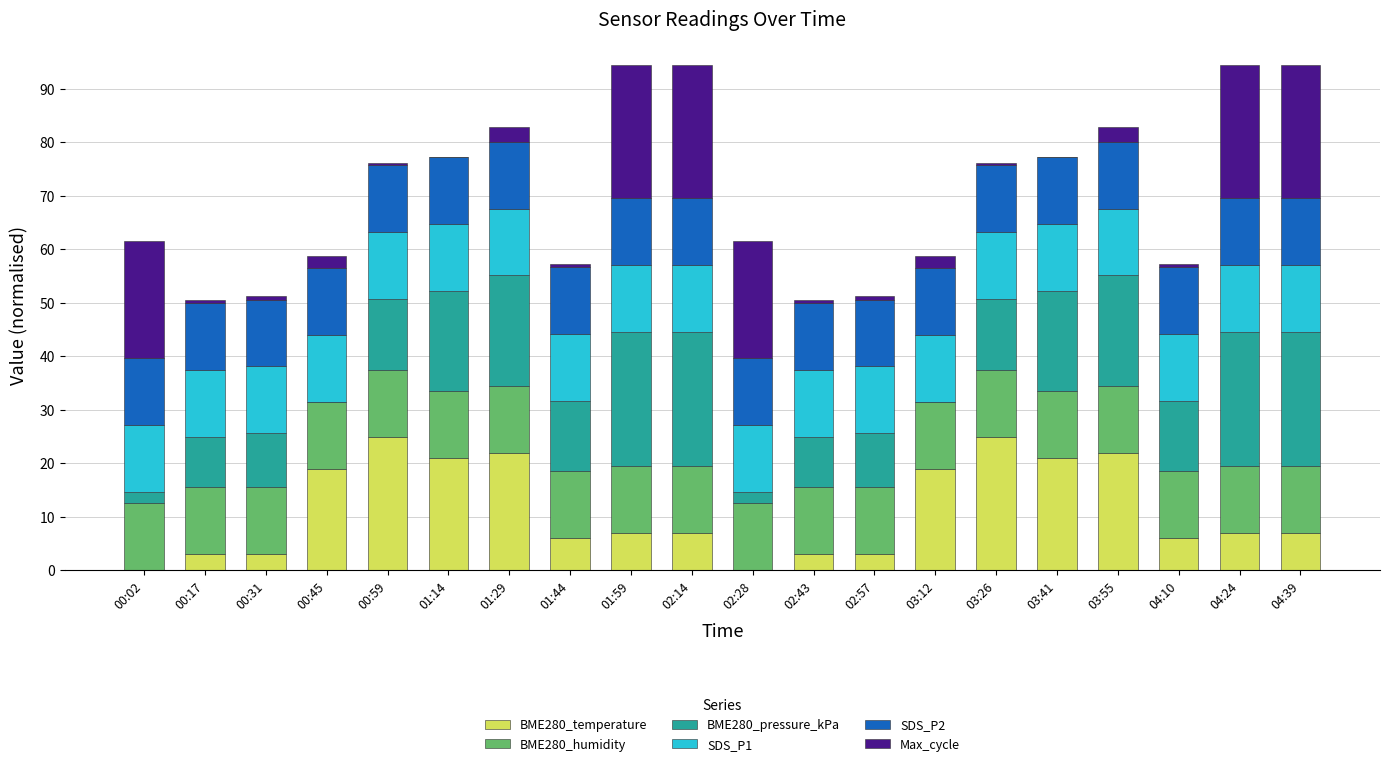

What is the highest value of the BME280_temperature series?

25.0